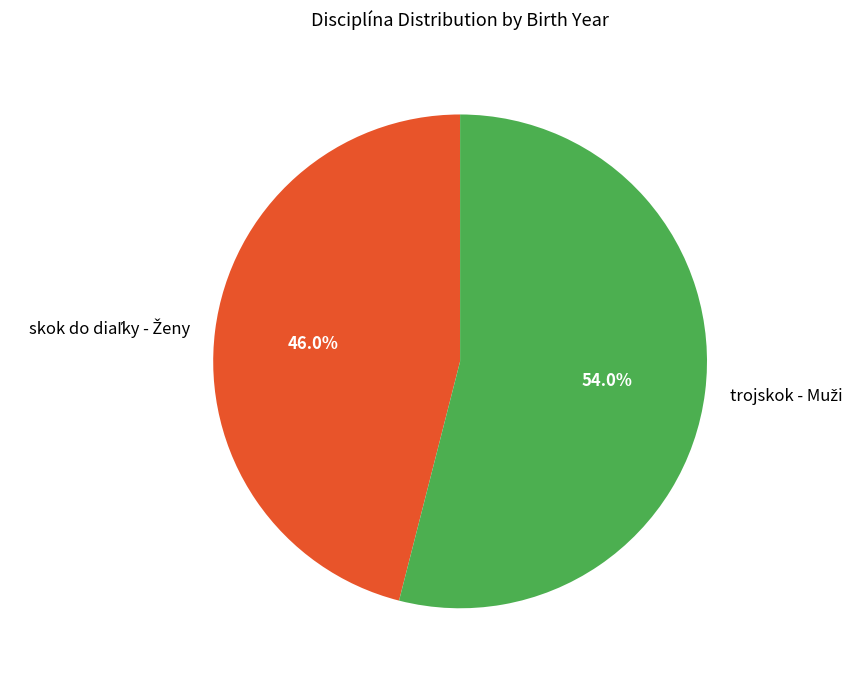

Is there any slice that represents more than half of the pie?

Yes